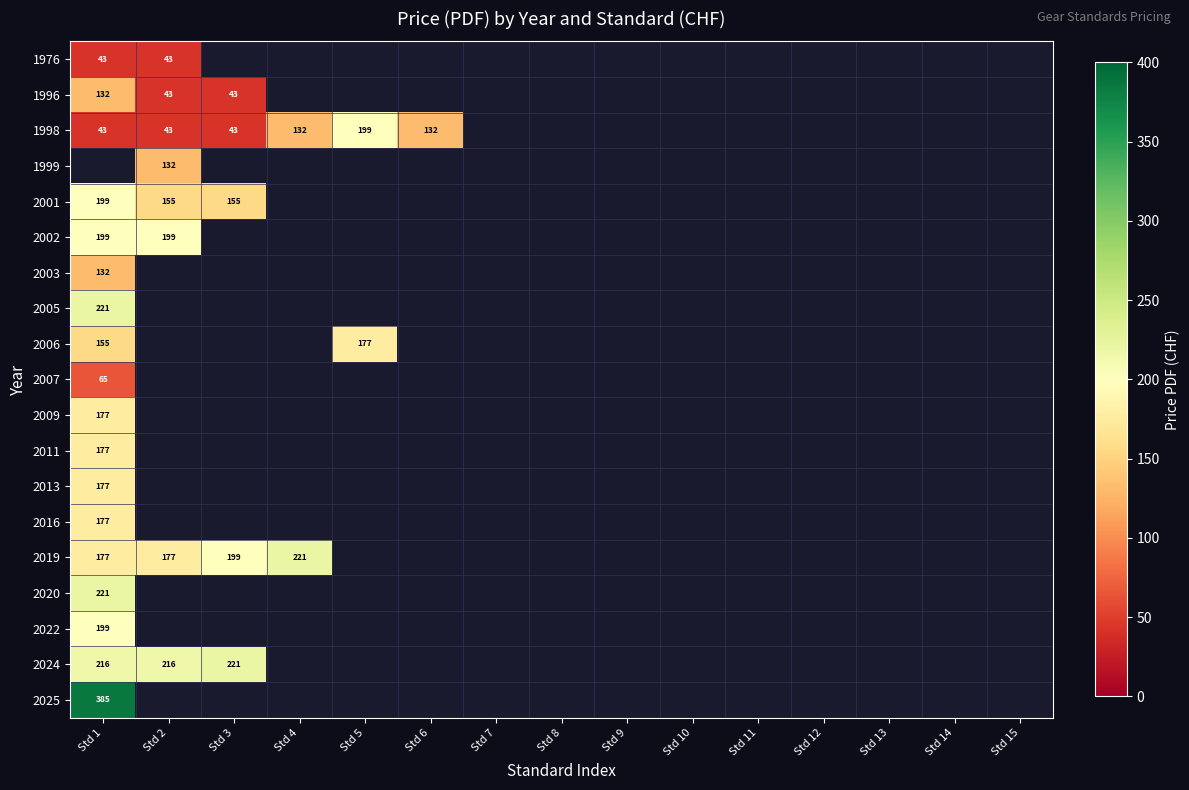

What is the greatest value displayed?

385.0